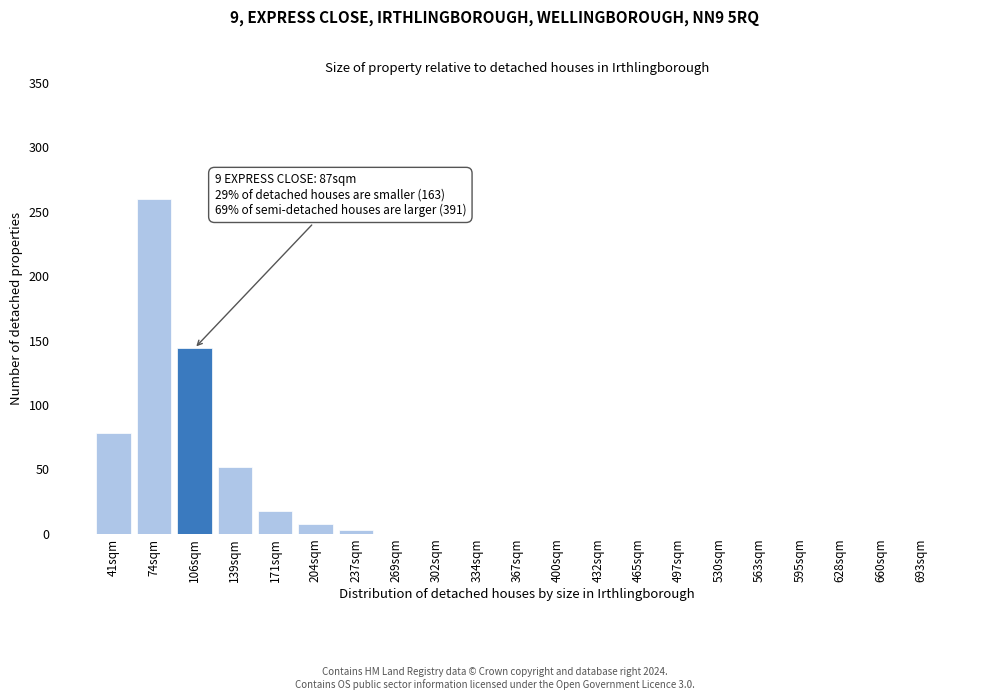

Reading left to right, what are all the values shown in this chart?

41sqm=78	74sqm=260	106sqm=144	139sqm=52	171sqm=18	204sqm=8	237sqm=3	269sqm=0	302sqm=0	334sqm=0	367sqm=0	400sqm=0	432sqm=0	465sqm=0	497sqm=0	530sqm=0	563sqm=0	595sqm=0	628sqm=0	660sqm=0	693sqm=0